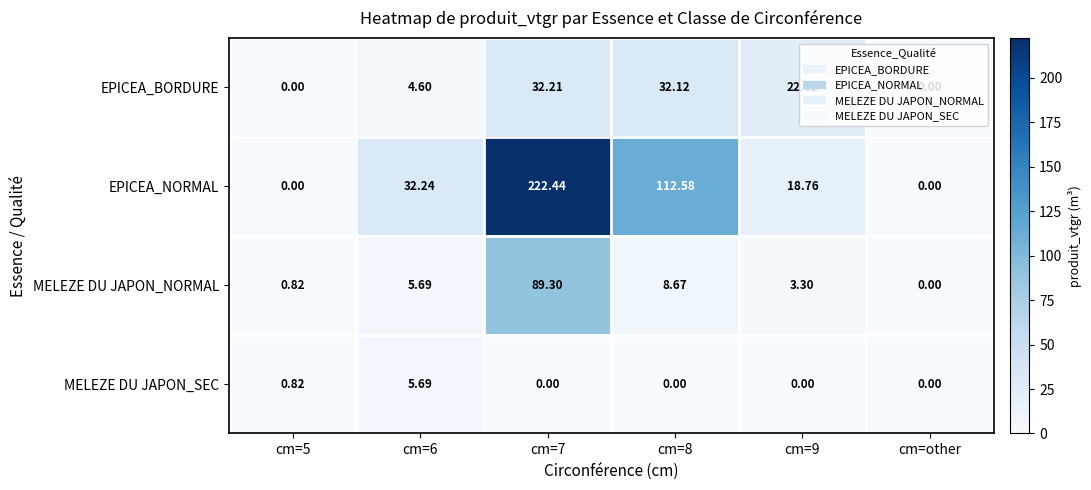

Which series has the largest total across all categories?

EPICEA_NORMAL